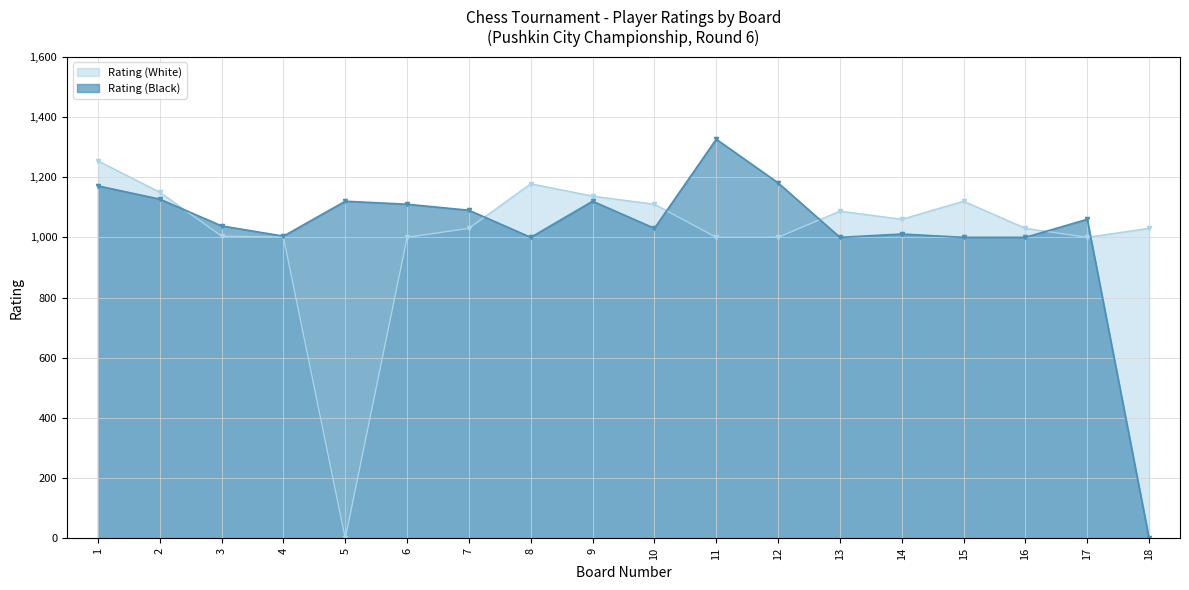

How many interior local valleys does the Rating (Black) series have?

4